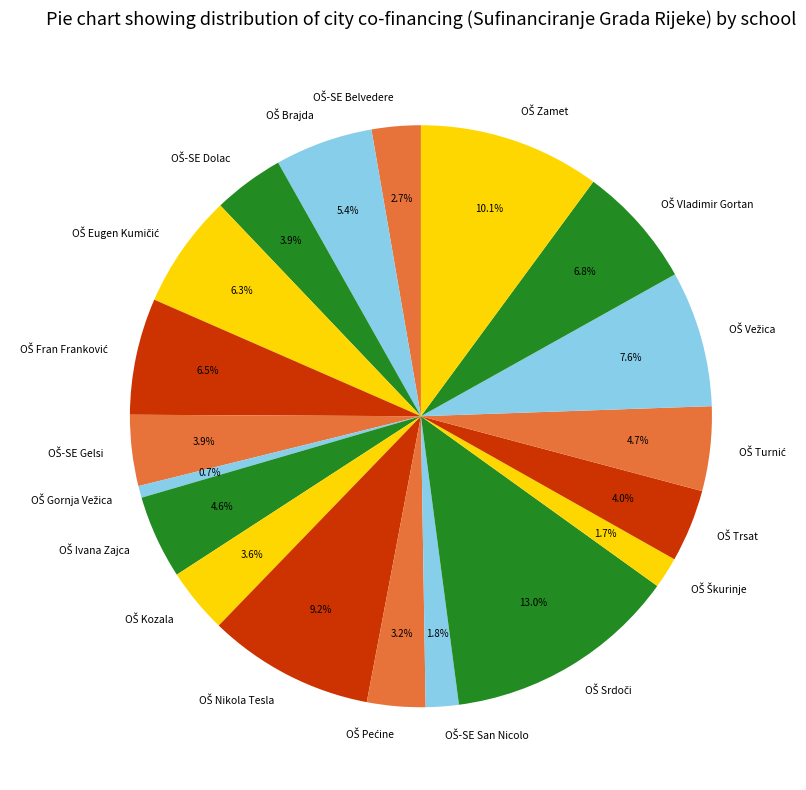

Is there a majority slice in this chart?

No